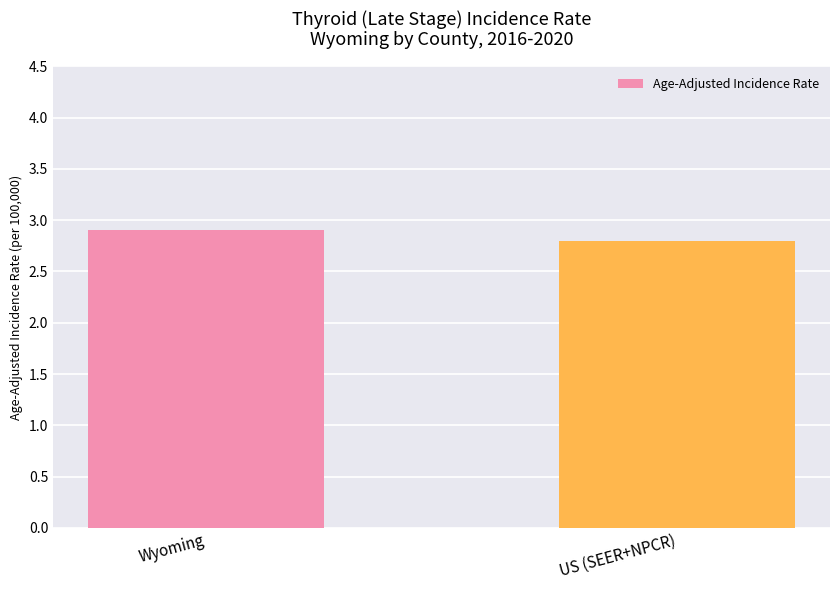

Reading left to right, list all the values displayed in this chart.

Wyoming=2.9	US (SEER+NPCR)=2.8